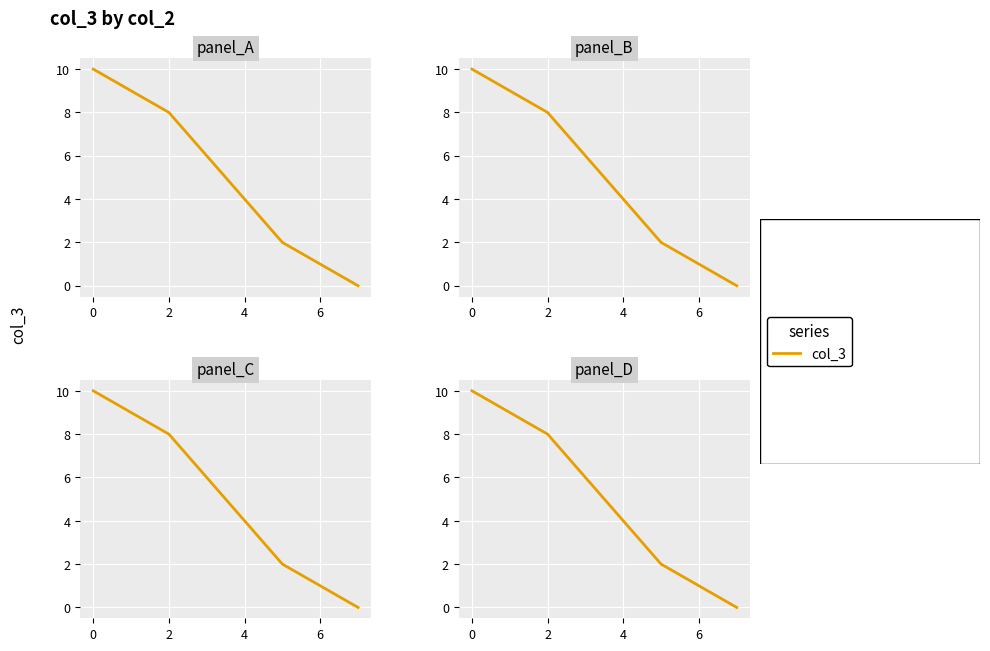

Reading left to right, extract all data points from this chart.

10	9	8	6	4	2	1	0